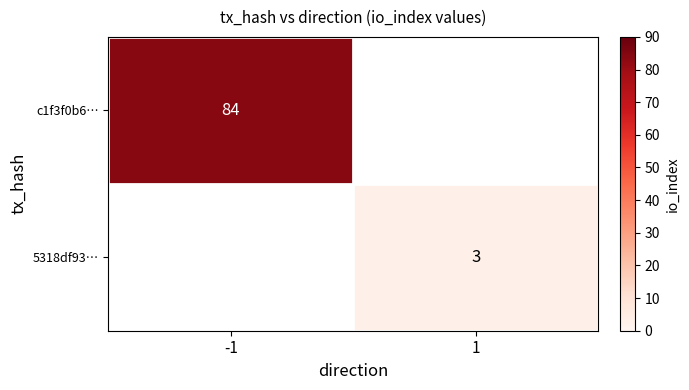

True or false: 5318df93… has a value of 5 at 1.

False